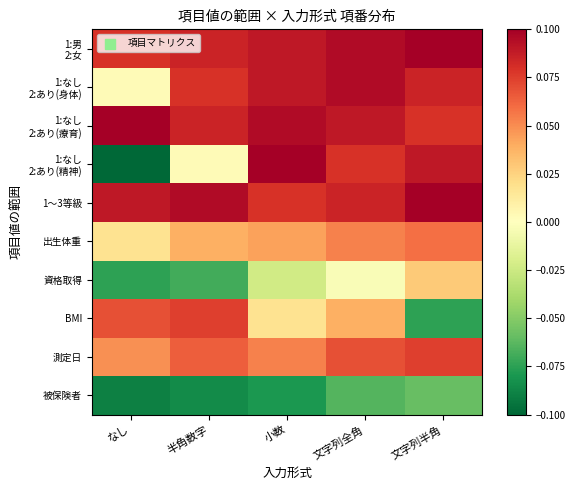

Between 小数 and 文字列半角, which series saw the biggest shift?

BMI